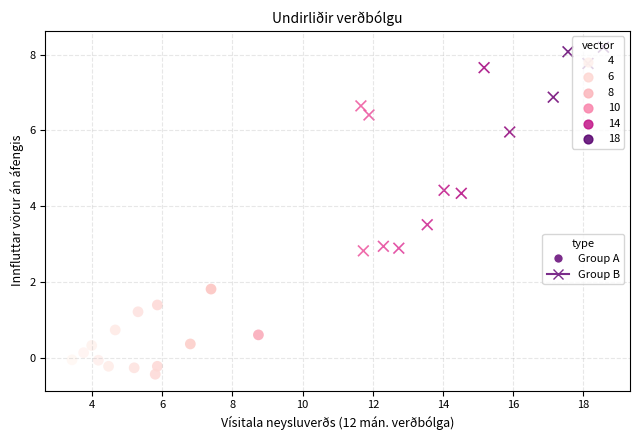

What are all the series names shown in the legend?

Group A, Group B